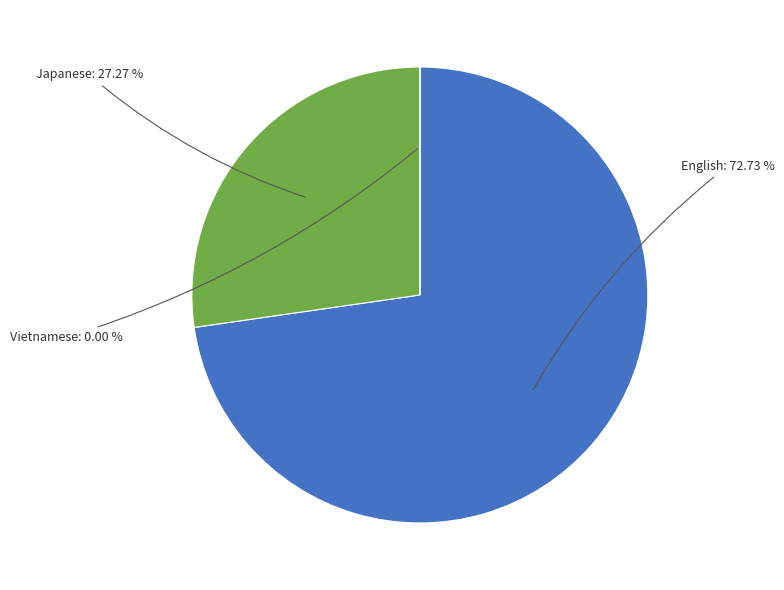

Is there a majority slice in this chart?

Yes